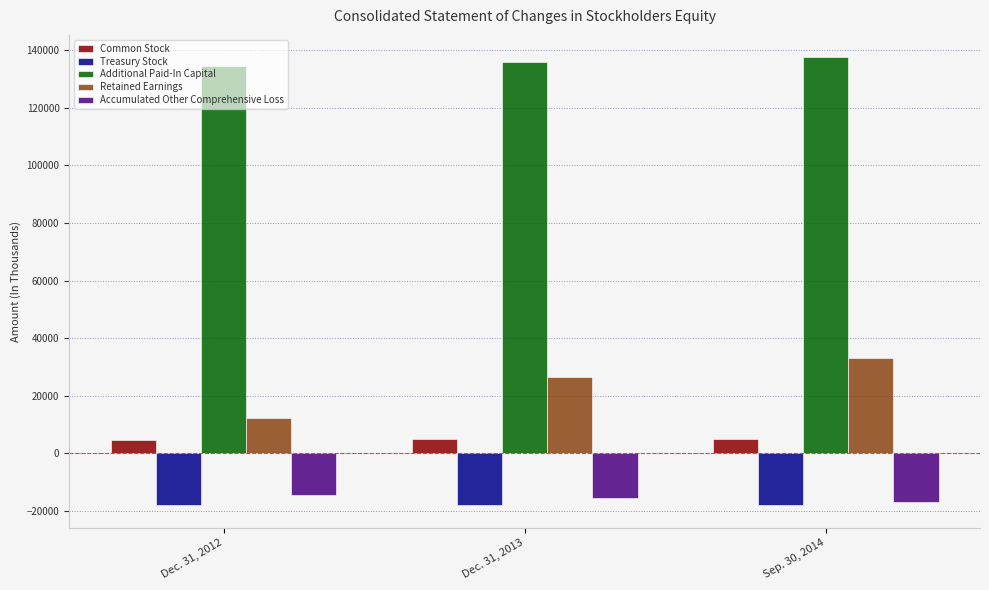

What is the label of the 2nd bar from the right?

Dec. 31, 2013